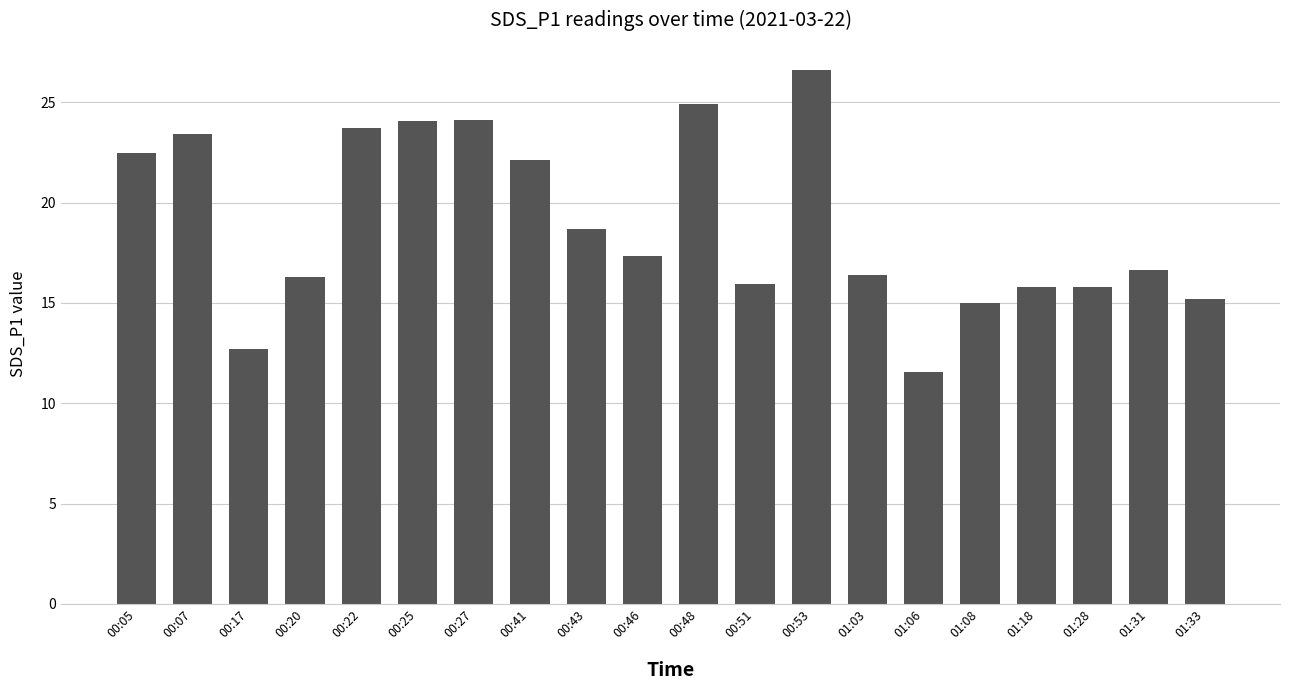

True or false: the data shows 22.5 at 00:20.

False